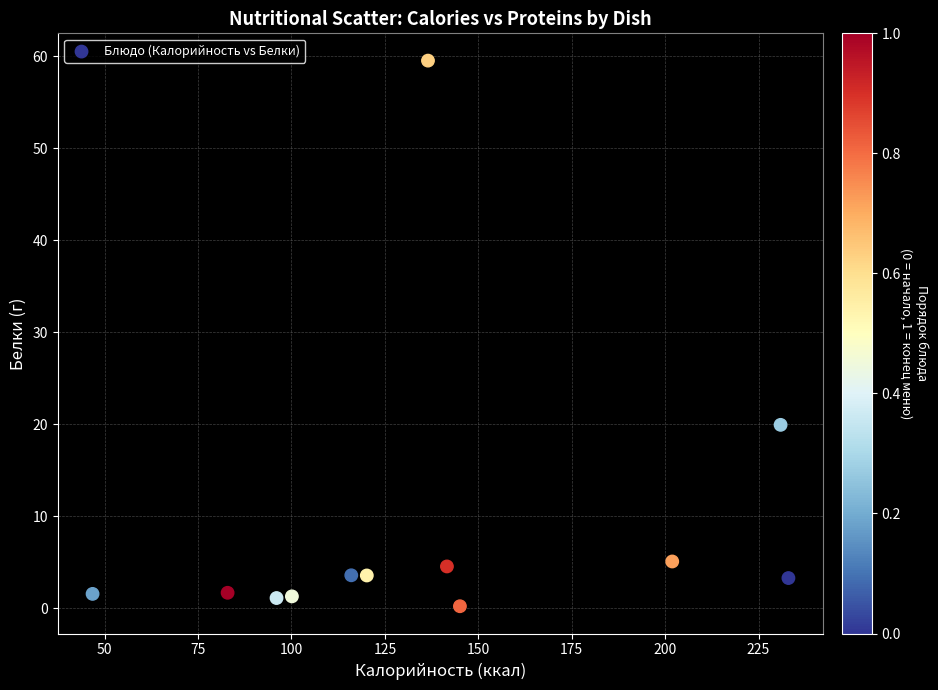

What Y value in the scatter plot is closest to 29?

19.9